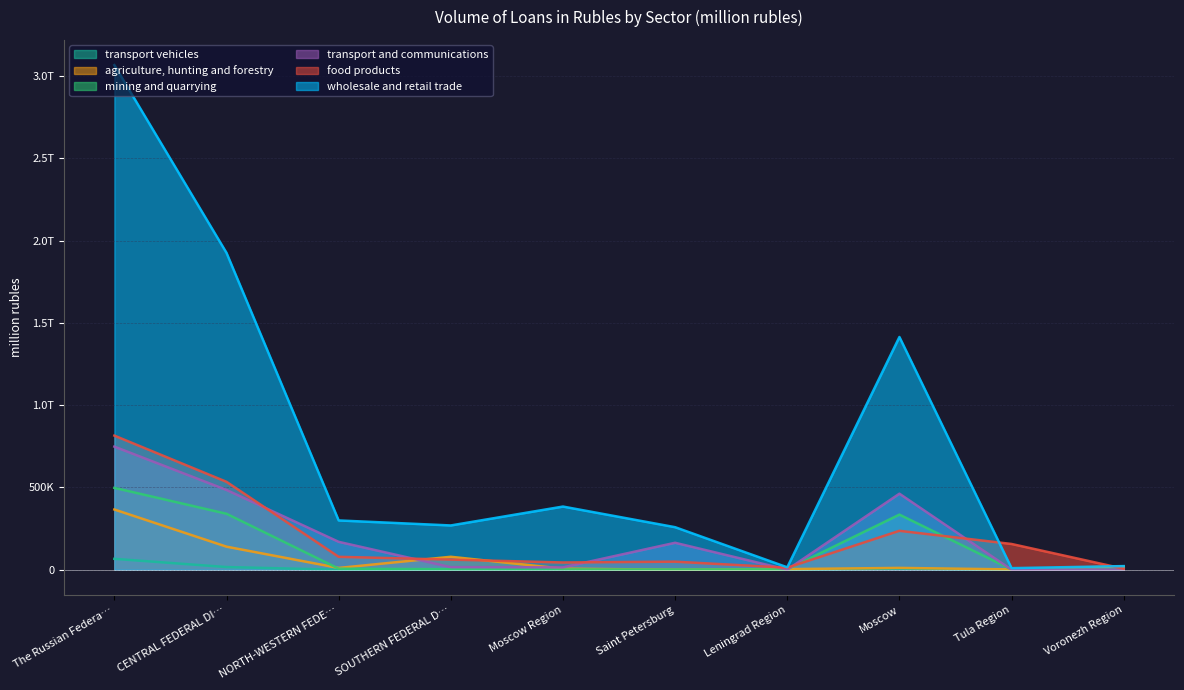

What is the spread (max minus min) of values at Moscow?

1407067